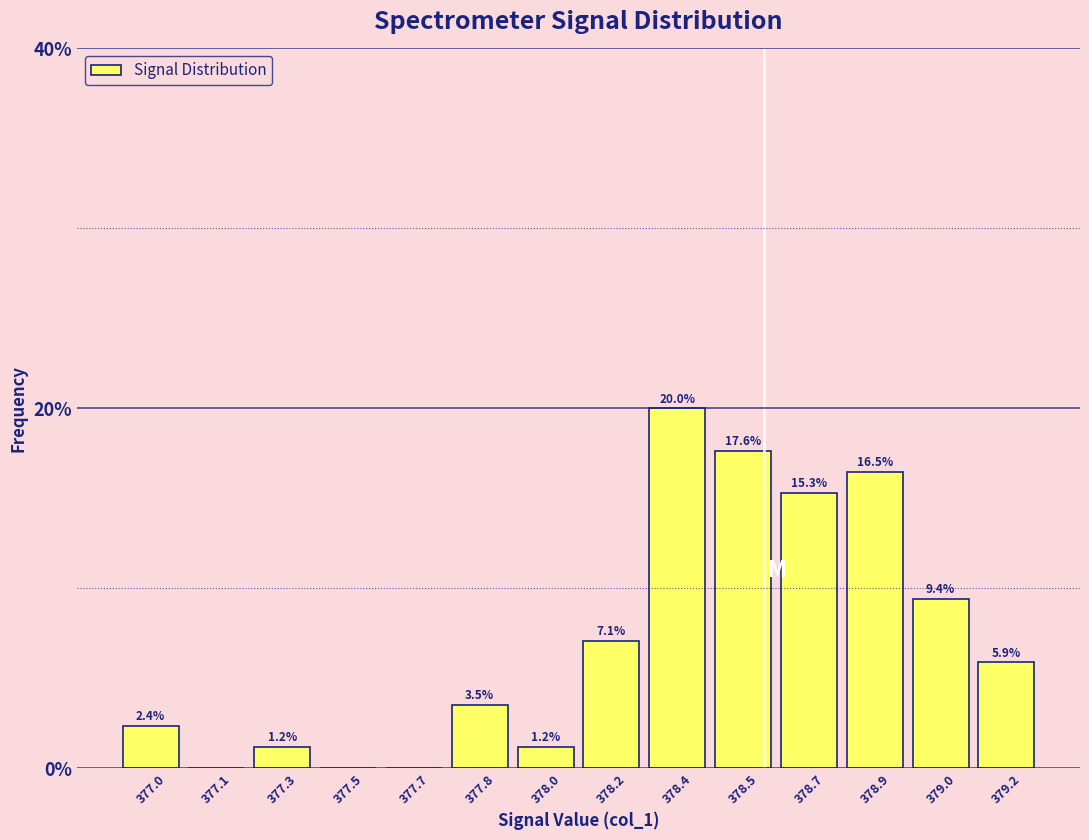

Reading right to left, what are all the values shown in this chart?

379.2=5.9	379.0=9.4	378.9=16.5	378.7=15.3	378.5=17.6	378.4=20.0	378.2=7.1	378.0=1.2	377.8=3.5	377.7=0.0	377.5=0.0	377.3=1.2	377.1=0.0	377.0=2.4